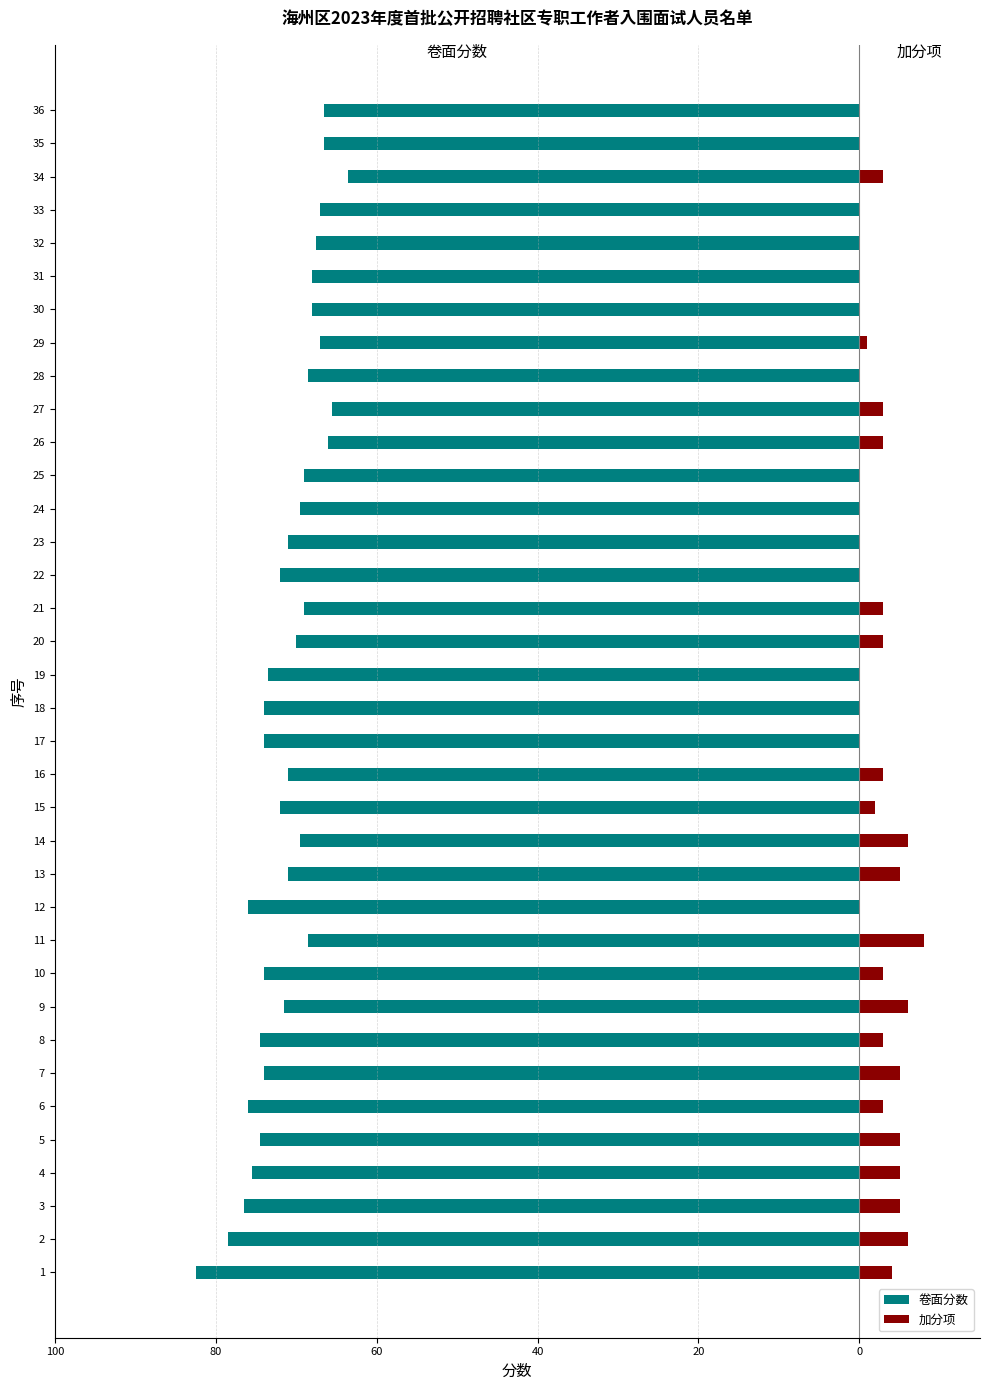

Is it true that 加分项 equals 0.8 at 27?

False